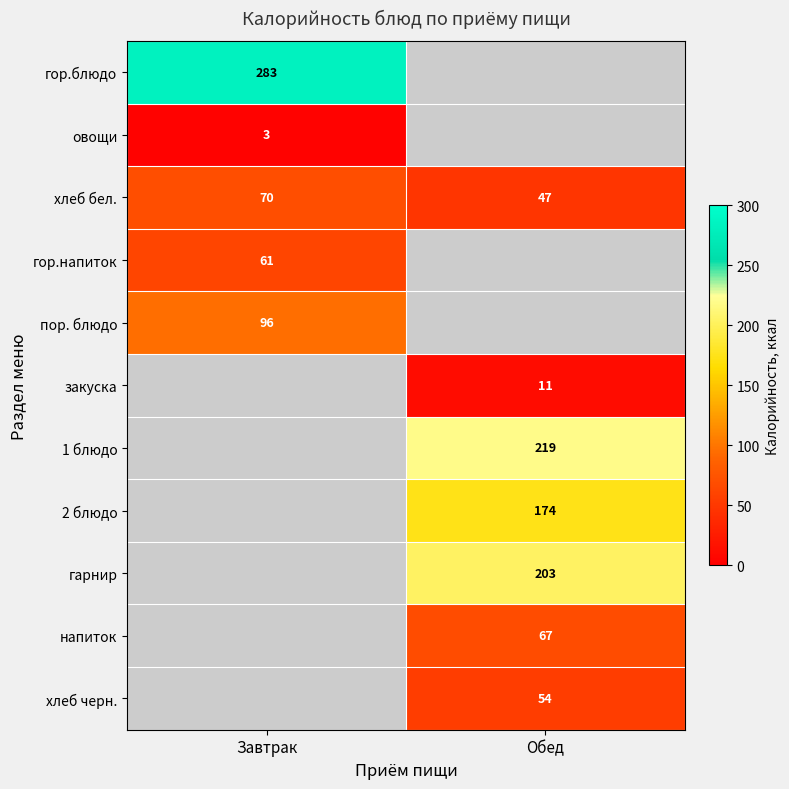

The value of закуска at Обед is 11. True or false?

True